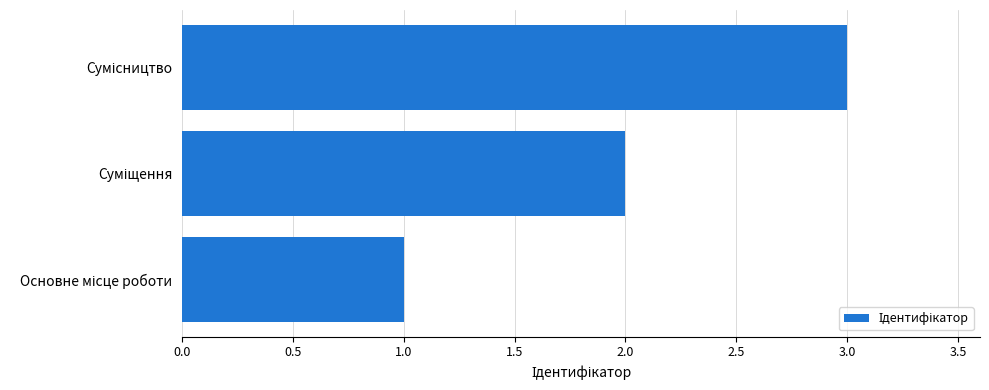

What is the greatest value displayed?

3